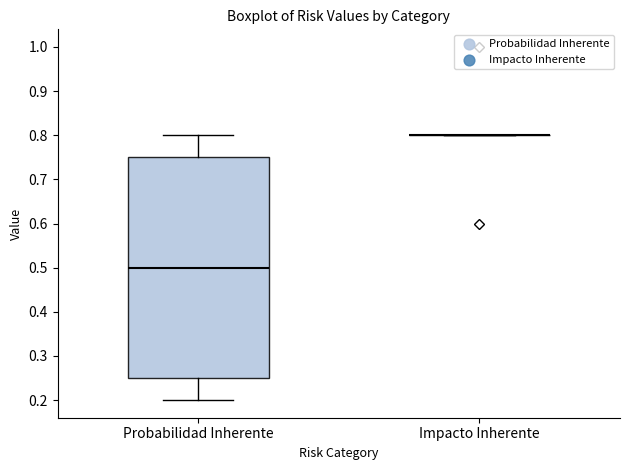

Reading left to right, read every box against the y-axis: the position of its median line, the range the box covers, and the ends of its whiskers. The values are not printed on the chart, so give them approximately, as read against the axis.

Probabilidad Inherente: median 0.50, box 0.25 to 0.75, whiskers 0.20 to 0.80
Impacto Inherente: box collapsed to a line at 0.80, whiskers 0.80 to 0.80